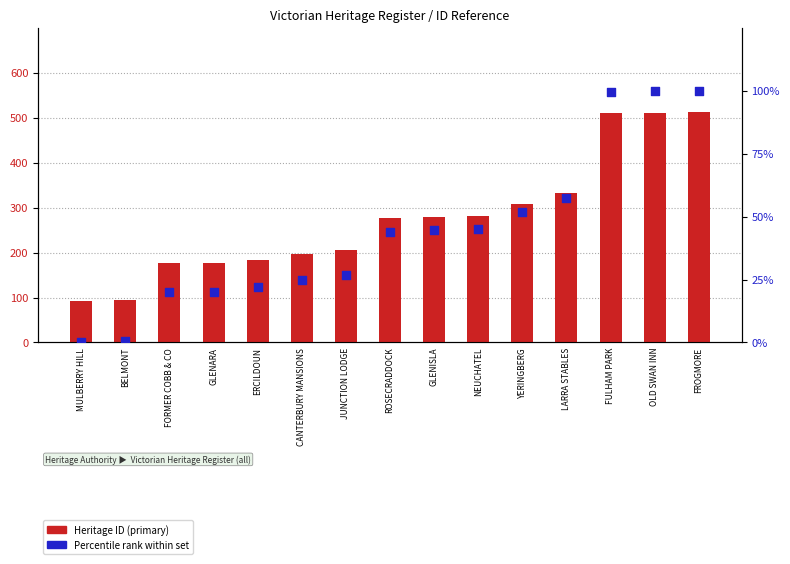

Is the value of Heritage ID at BELMONT greater than the value of Percentile rank within set at FULHAM PARK?

No